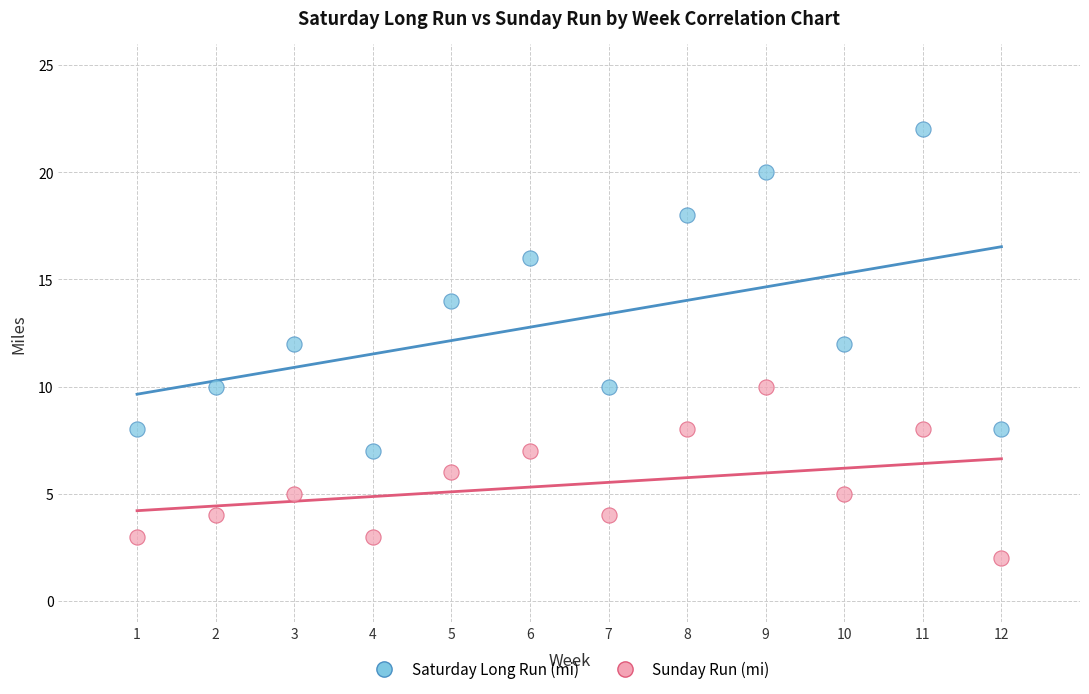

Across all data points, what is the range of X values (max minus min)?

11